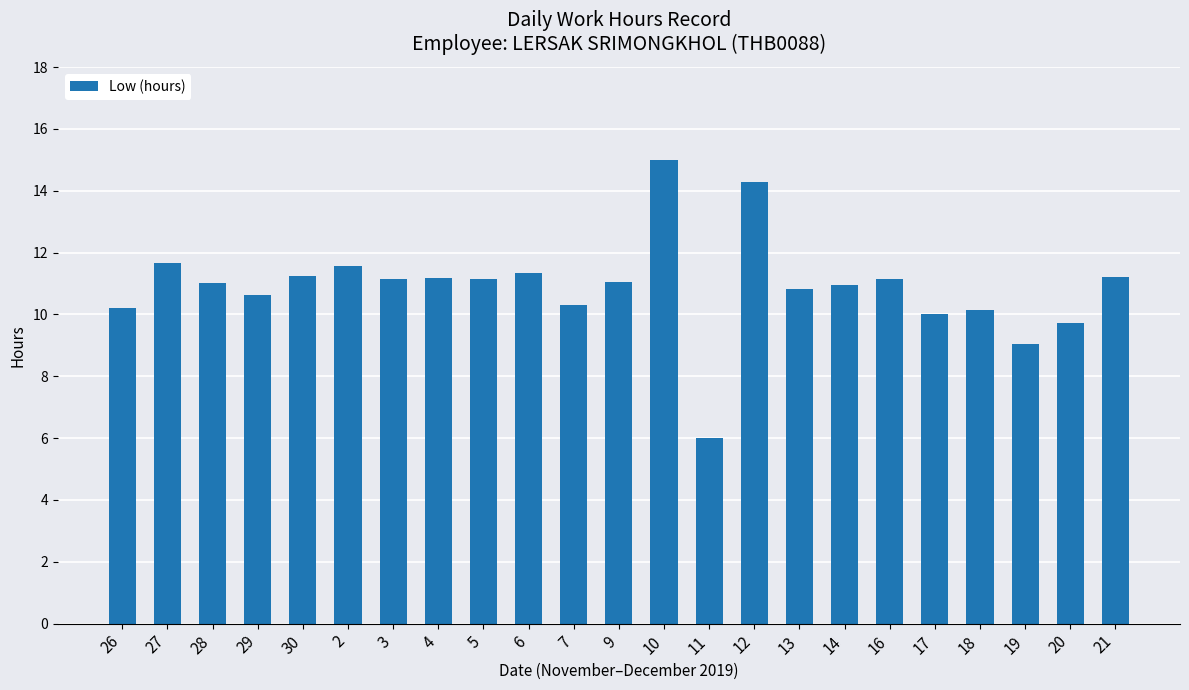

Which category has the highest value across all series?

10